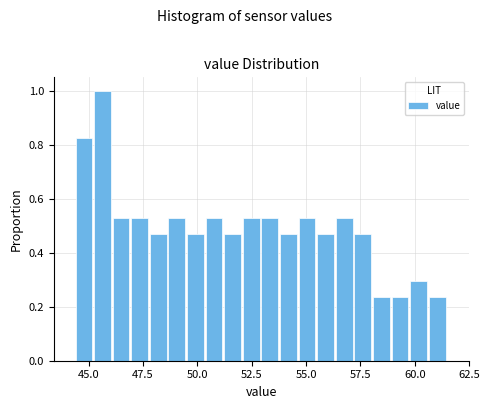

Around what value on the x-axis is the tallest bar? Give the approximate position of its centre, as read against the axis.

45.5